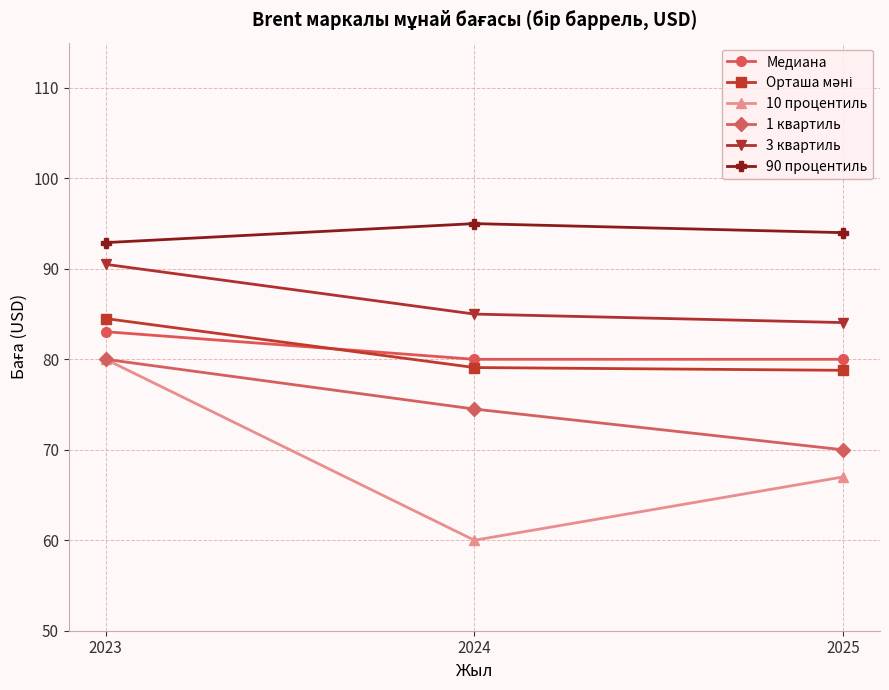

What is the sum of all 10 процентиль values?

207.0